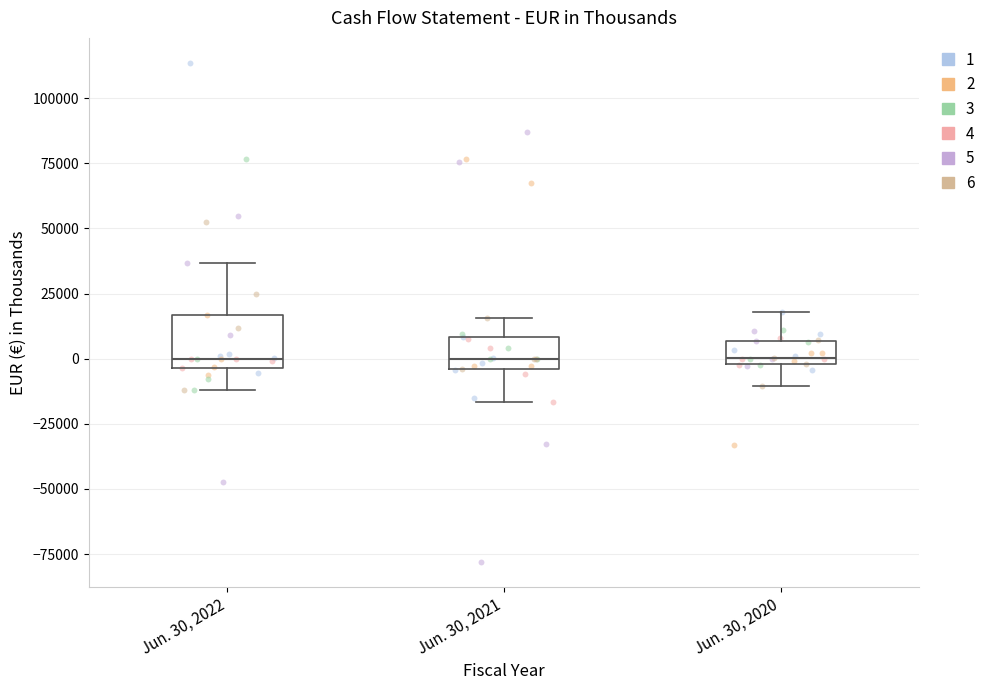

Reading left to right, transcribe this box plot: for each box, give where its median line is, the range the box spans, and where its two whiskers end, as read against the y-axis. The values are not printed on the chart, so give them approximately, as read against the axis.

Jun. 30, 2022: median 0, box -5000 to 15000, whiskers -10000 to 35000
Jun. 30, 2021: median 0, box -5000 to 10000, whiskers -15000 to 15000
Jun. 30, 2020: median 0 (just above the box's lower edge), box 0 to 5000, whiskers -10000 to 20000